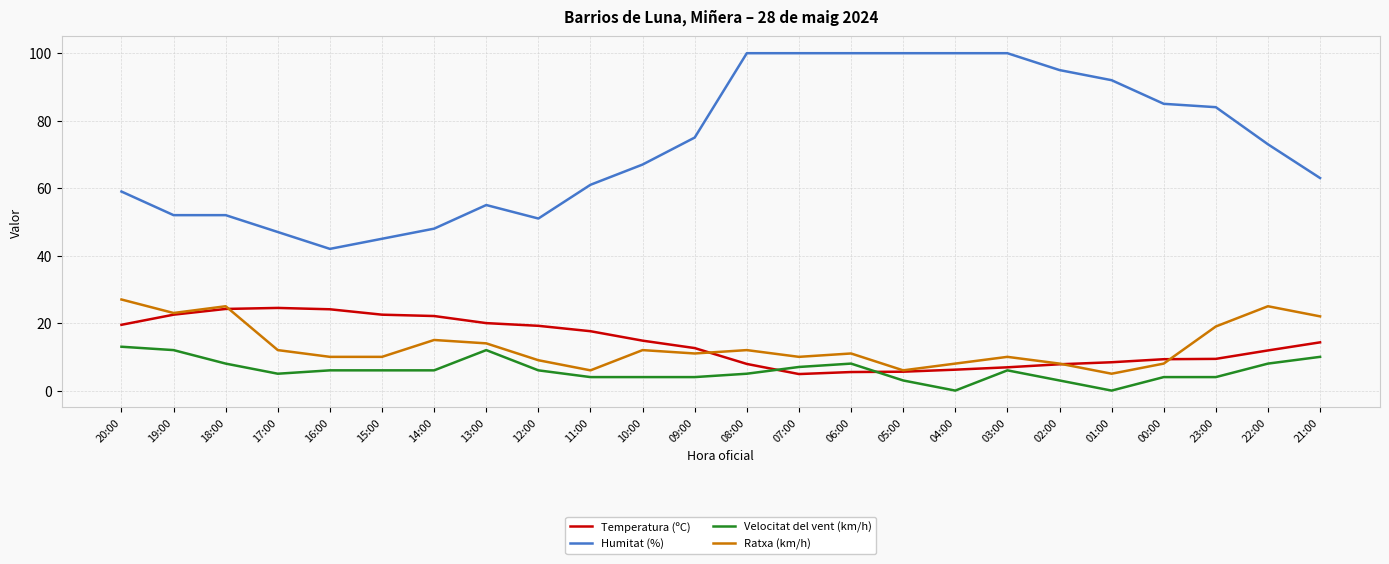

Which series changed the most between 16:00 and 03:00?

Humitat (%)